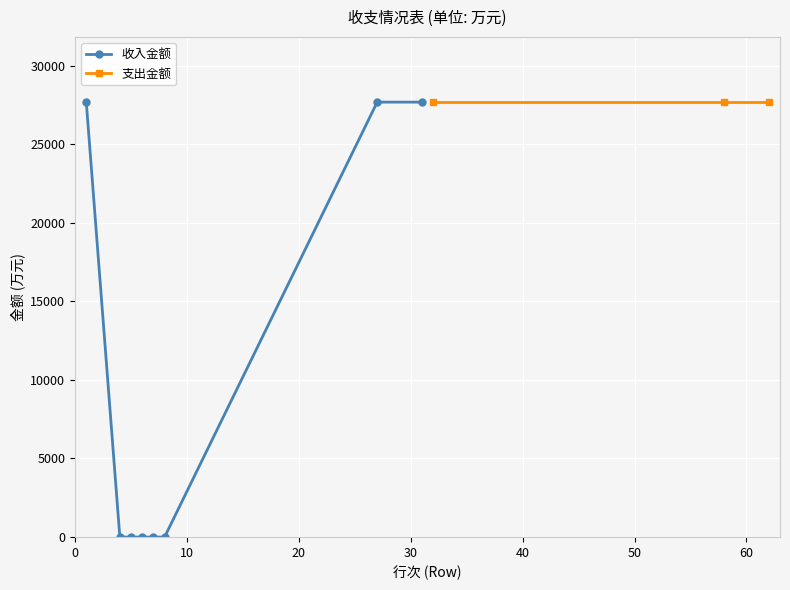

What is the value of the 收入金额 point at the 1st from the left?

27670.5